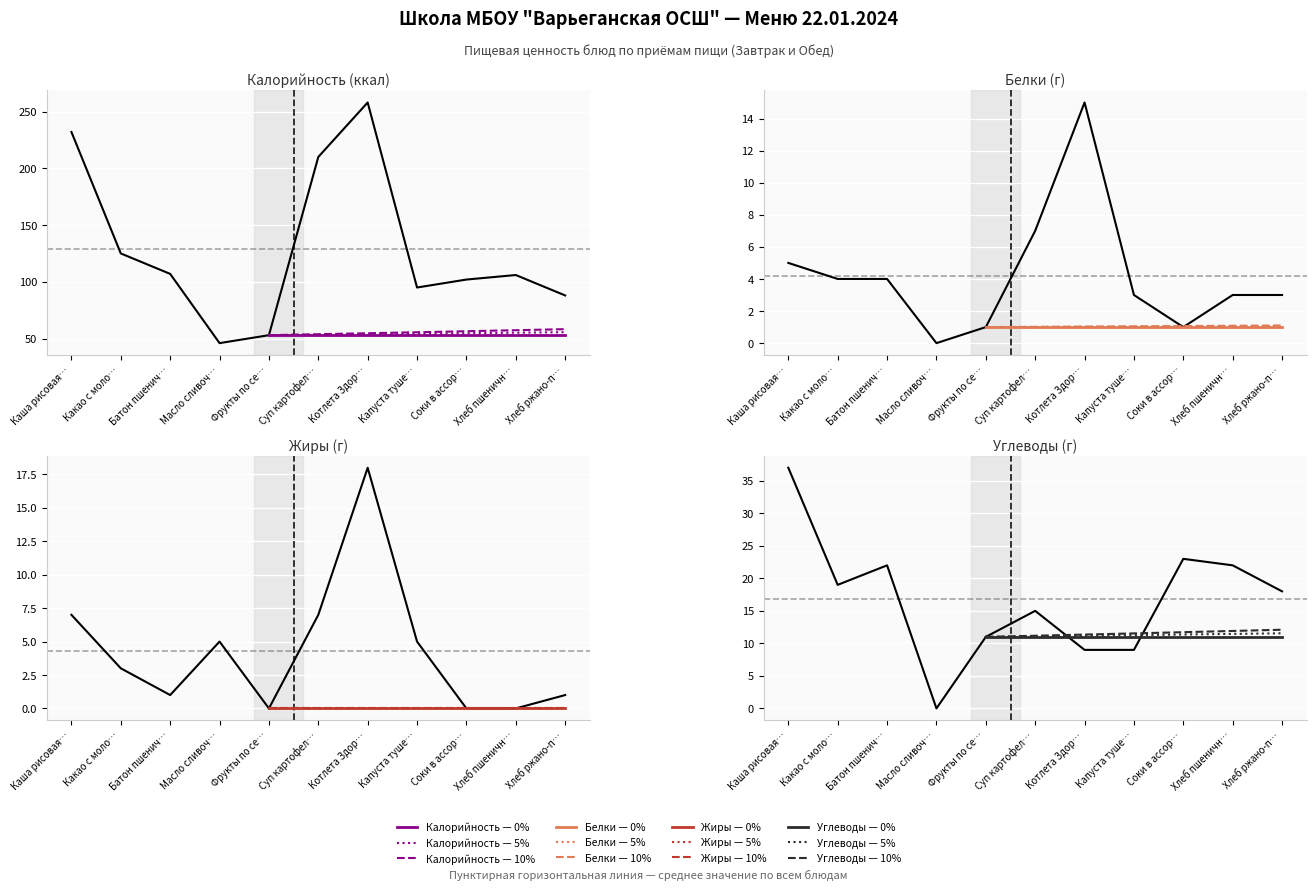

How many interior local valleys does the Калорийность series have?

2